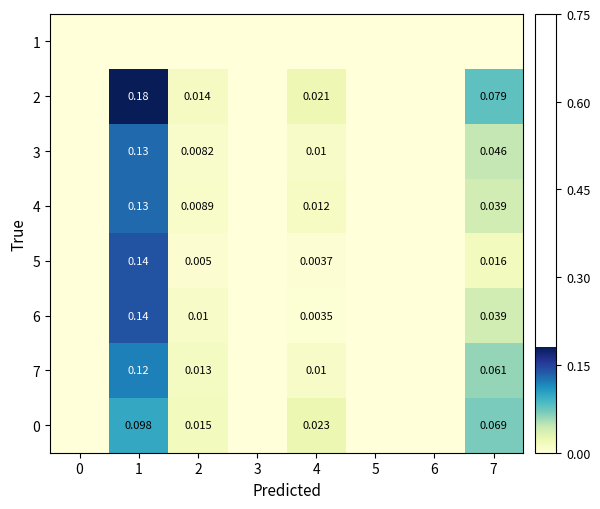

Which category has the highest value in the 0 series?

1